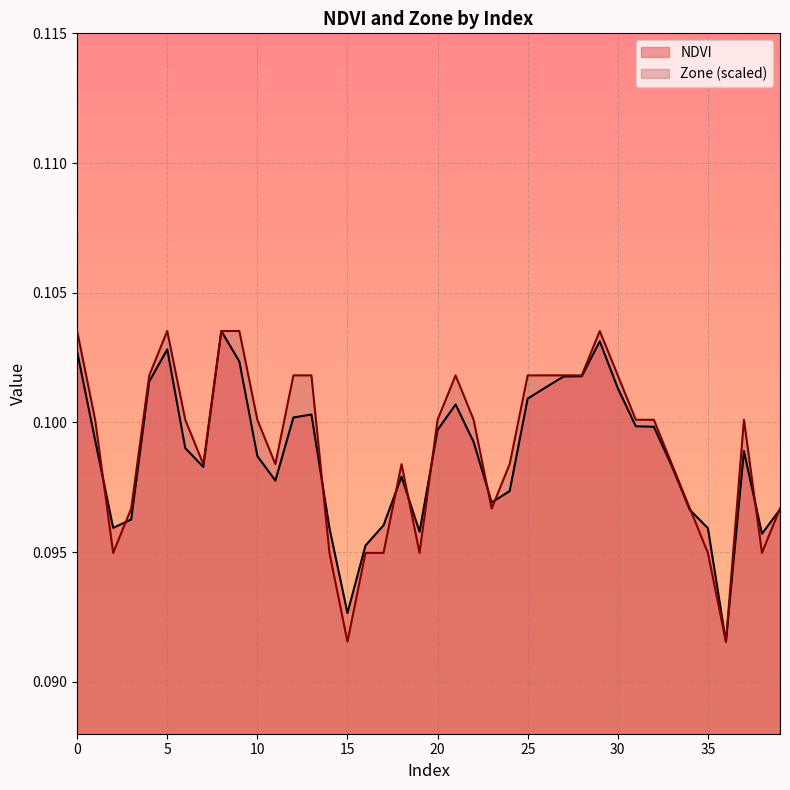

How many lines are shown in the chart?

2